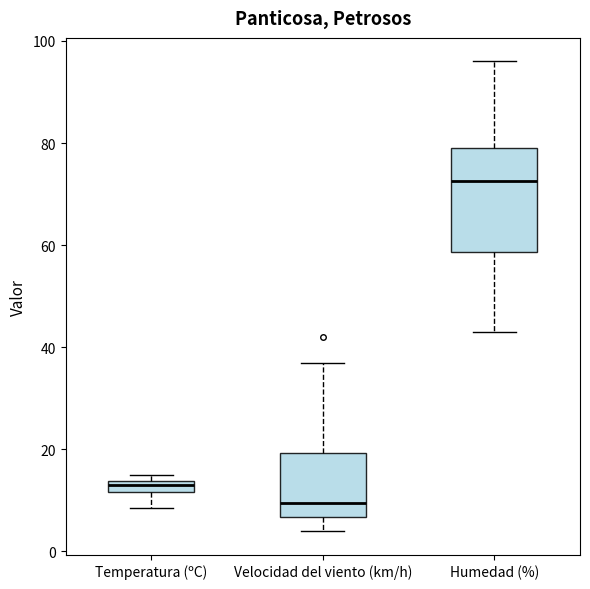

Where does the upper whisker of the box for Velocidad del viento (km/h) end on the y-axis? The values are not printed on the chart, so give them approximately, as read against the axis.

38